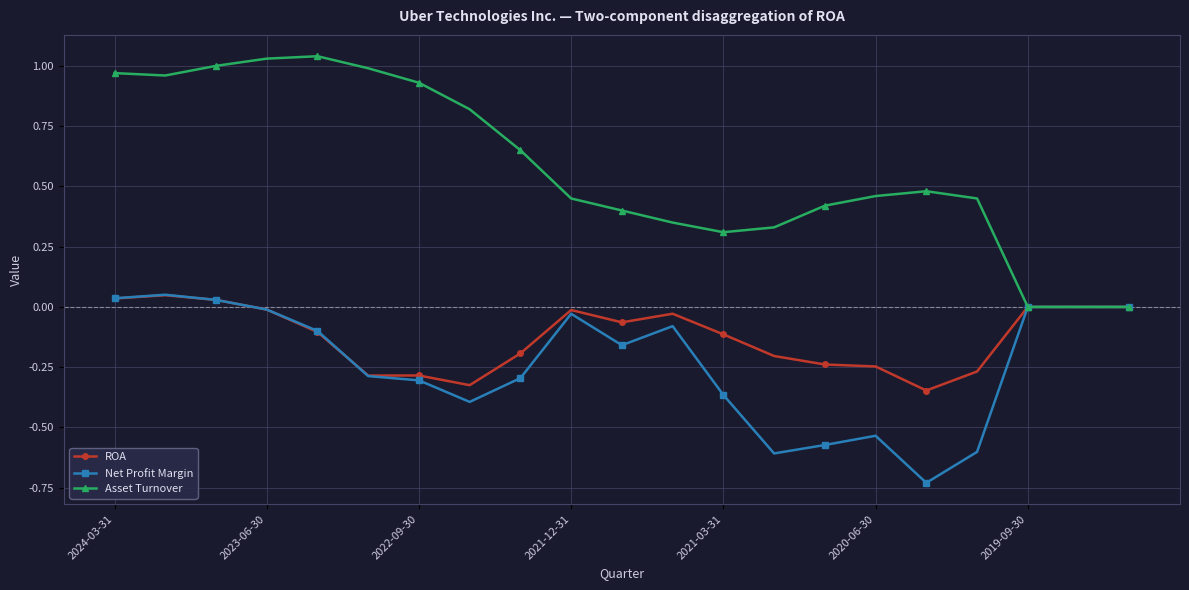

True or false: ROA has more than 2 interior local peaks.

True